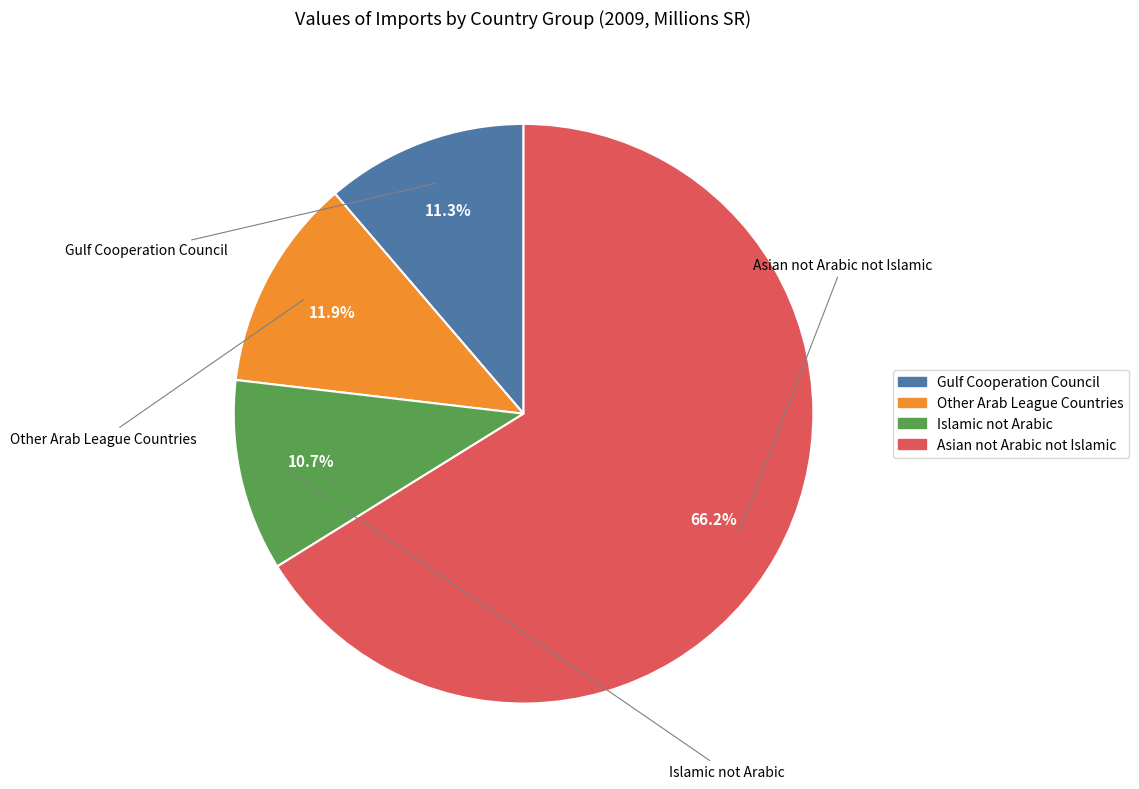

How many slices are in this pie chart?

4